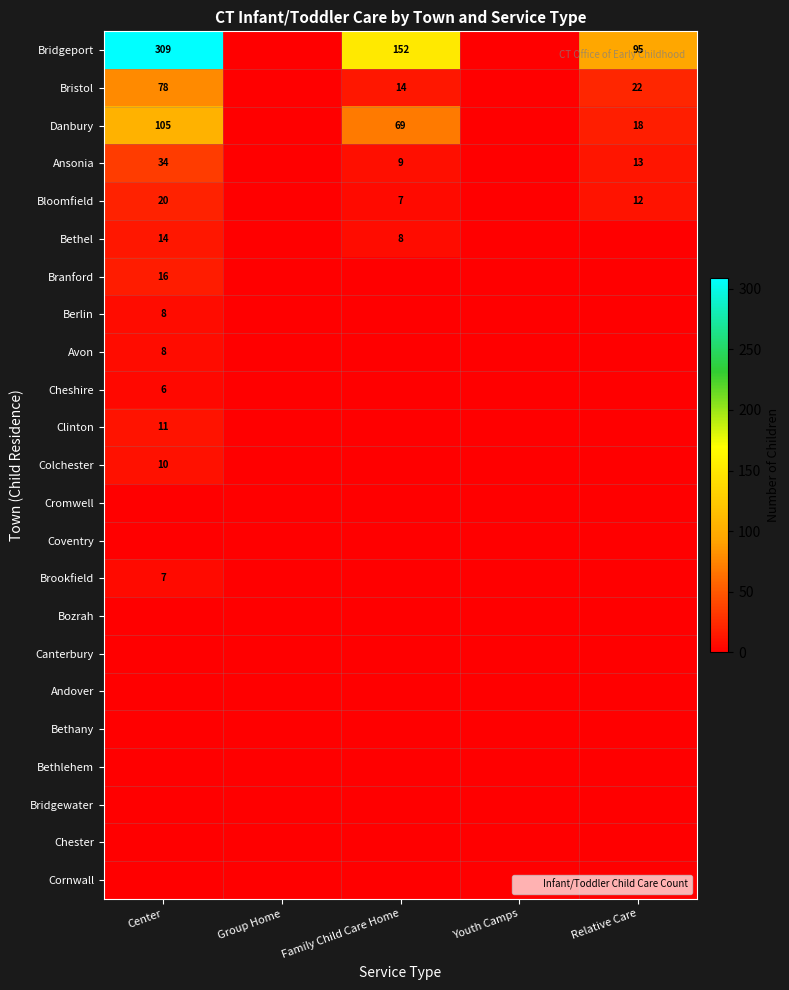

At how many categories does at least one series exceed 197?

1